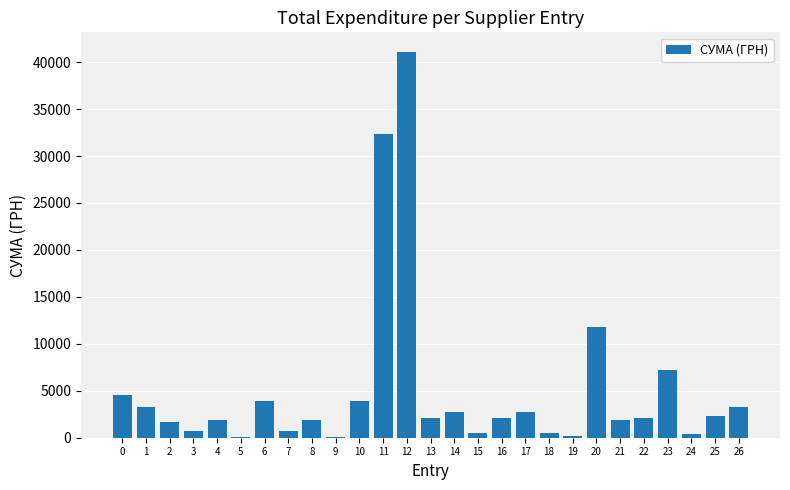

How many series are shown in this chart?

1